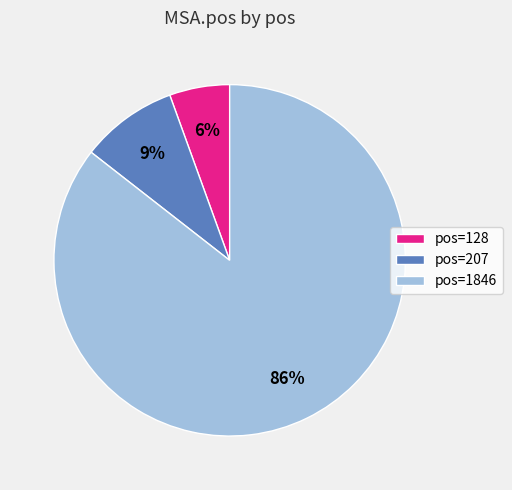

True or false: pos=128 accounts for 6% of the total.

True